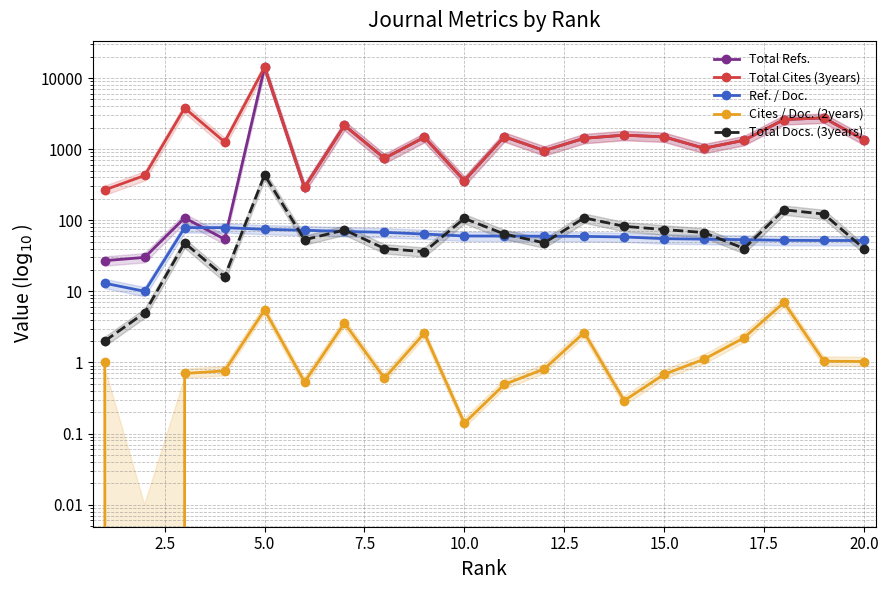

What is the difference between the maximum and minimum values in the Ref. / Doc. series?

68.7